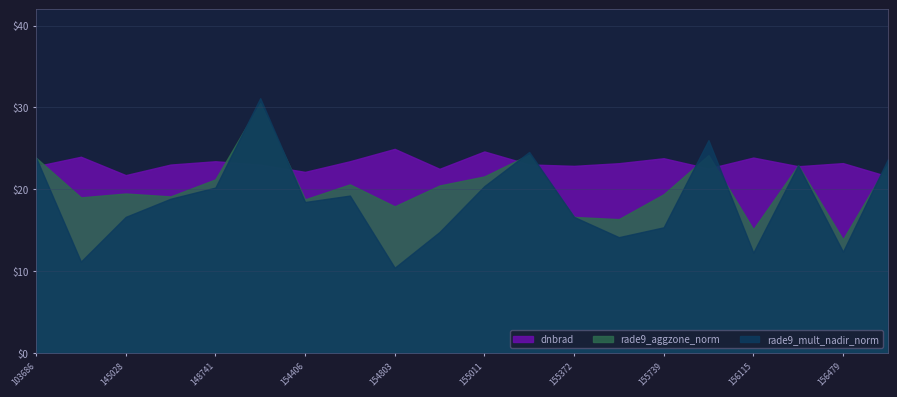

True or false: dnbrad and rade9_aggzone_norm intersect in this chart.

True